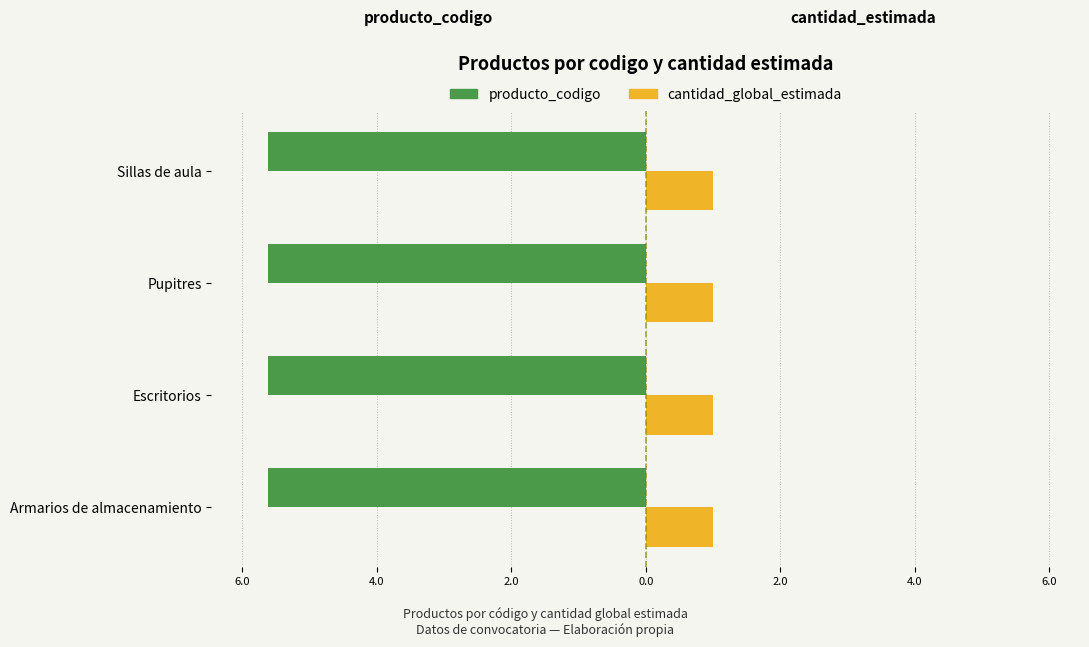

What is the maximum value for producto_codigo?

-5.6